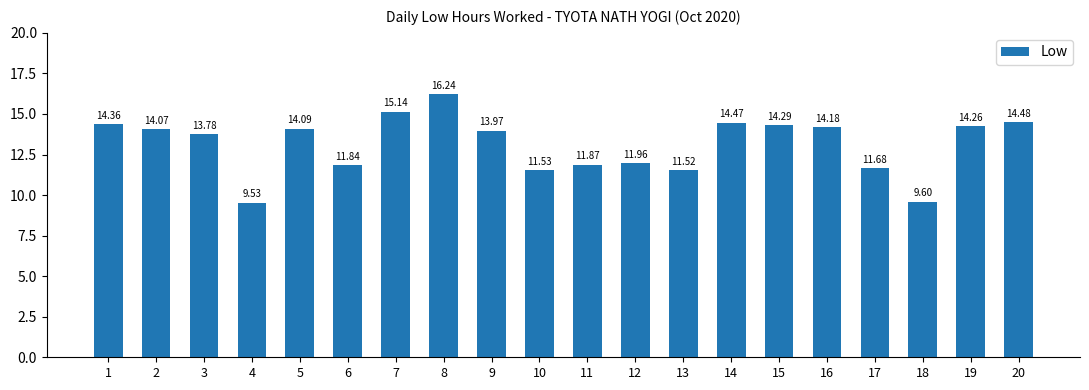

Rank the categories by value from lowest to highest.

4, 18, 13, 10, 17, 6, 11, 12, 3, 9, 2, 5, 16, 19, 15, 1, 14, 20, 7, 8